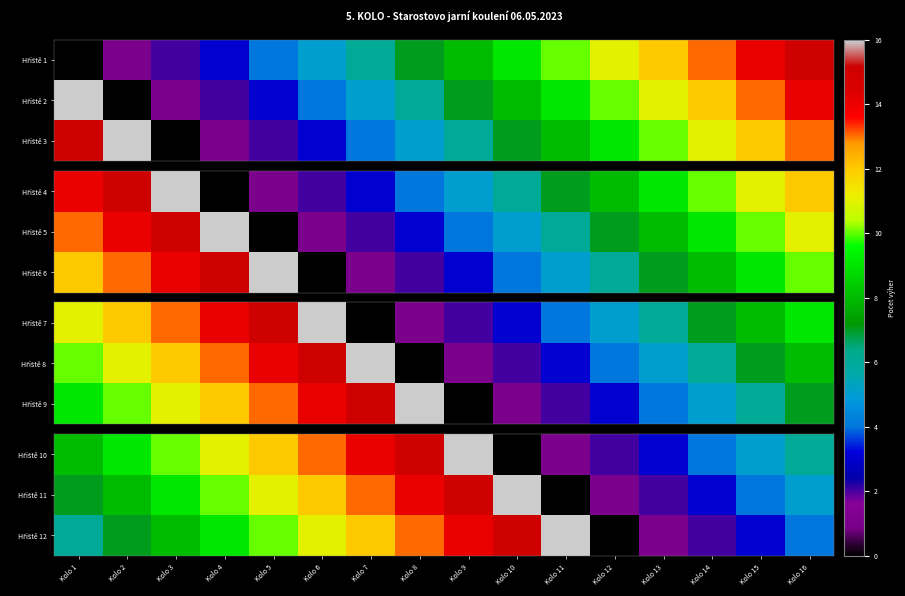

What is the sum of all Hřiště 12 values?

131